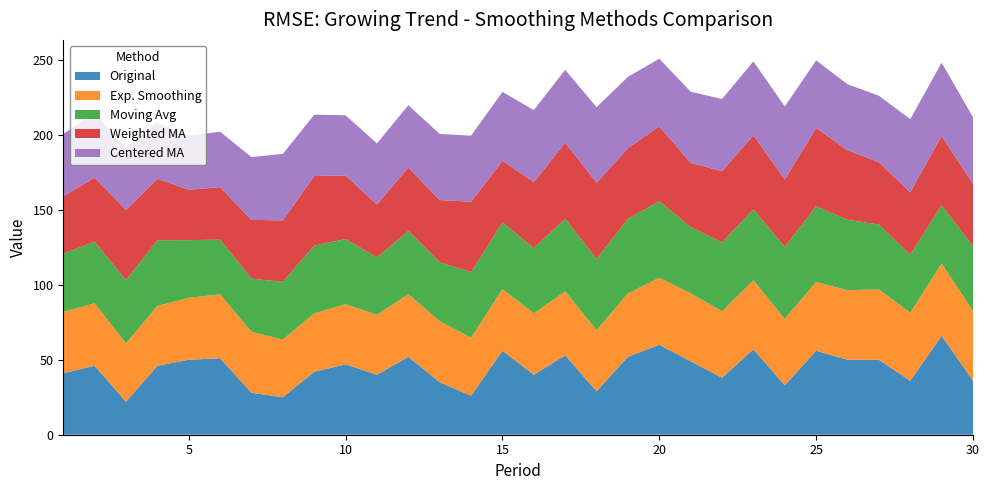

Reading right to left, list all the values displayed in this chart.

Original: 36.0	66.0	36.0	50.0	50.0	56.0	33.0	57.0	38.0	49.0	60.0	52.0	29.0	53.0	40.0	56.0	26.0	35.0	52.0	40.0	47.0	42.0	25.0	28.0	51.0	50.0	46.0	22.0	46.0	41.0
Exp. Smoothing: 46.6	48.3	45.4	46.9	46.5	45.9	44.3	46.1	44.3	45.3	44.8	42.3	40.8	42.6	41.0	41.1	38.8	40.8	41.7	40.1	40.1	39.0	38.5	40.6	42.7	41.3	39.9	39.0	41.7	41.0
Moving Avg: 43.2	38.8	38.8	43.2	47.0	50.5	48.0	47.2	46.0	44.2	51.0	49.8	47.5	48.5	43.5	44.5	43.8	39.2	42.2	38.2	43.5	45.2	38.5	35.5	36.5	38.5	43.8	42.2	41.0	38.8
Weighted MA: 41.6	46.4	41.6	41.6	46.4	52.2	45.0	49.5	47.5	42.8	50.0	47.1	50.9	50.7	44.1	41.1	47.0	41.5	42.4	35.3	42.3	46.4	41.0	39.2	35.0	33.6	41.1	46.8	42.8	38.3
Centered MA: 44.4	48.8	48.8	44.4	44.0	45.1	48.8	49.2	48.1	47.5	45.1	47.6	50.4	48.6	48.0	46.0	44.0	44.1	41.5	40.8	40.2	40.9	44.4	41.9	37.0	36.0	37.5	41.1	43.0	41.6